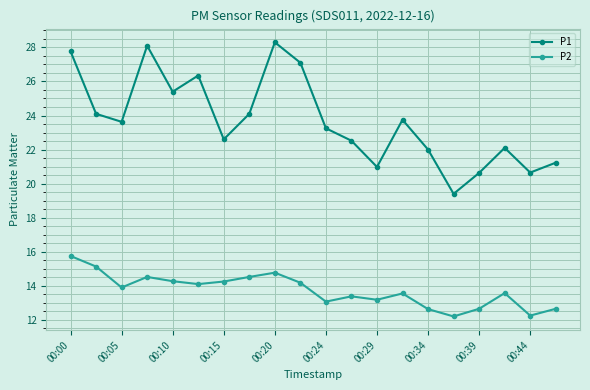

What is the highest value of the P1 series?

28.3